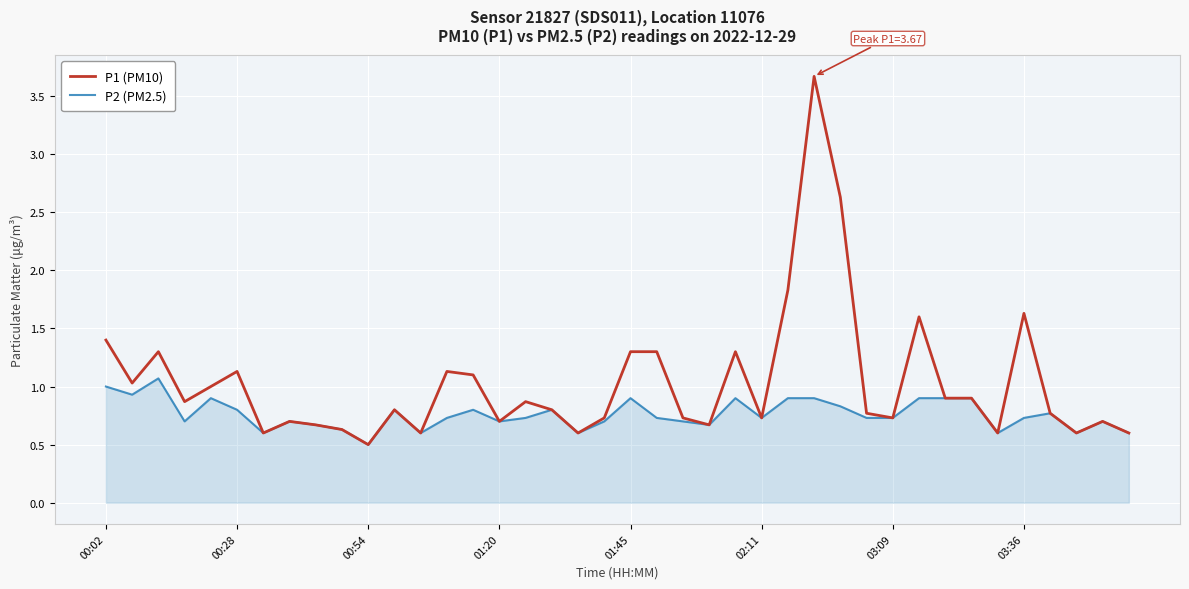

What is the smallest value displayed?

0.5